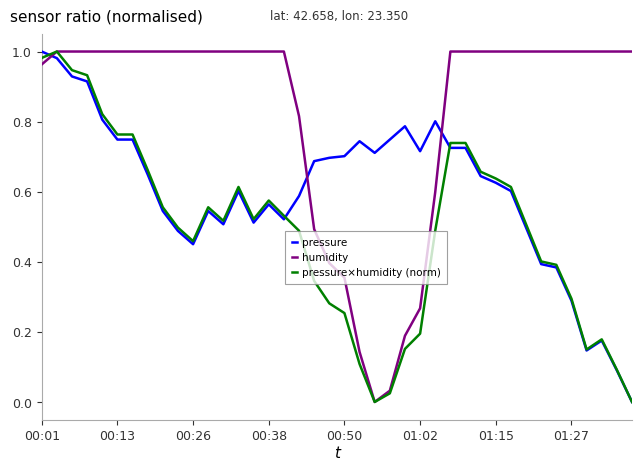

List the series in order of their overall mean, highest first.

humidity, pressure, pressure×humidity (norm)